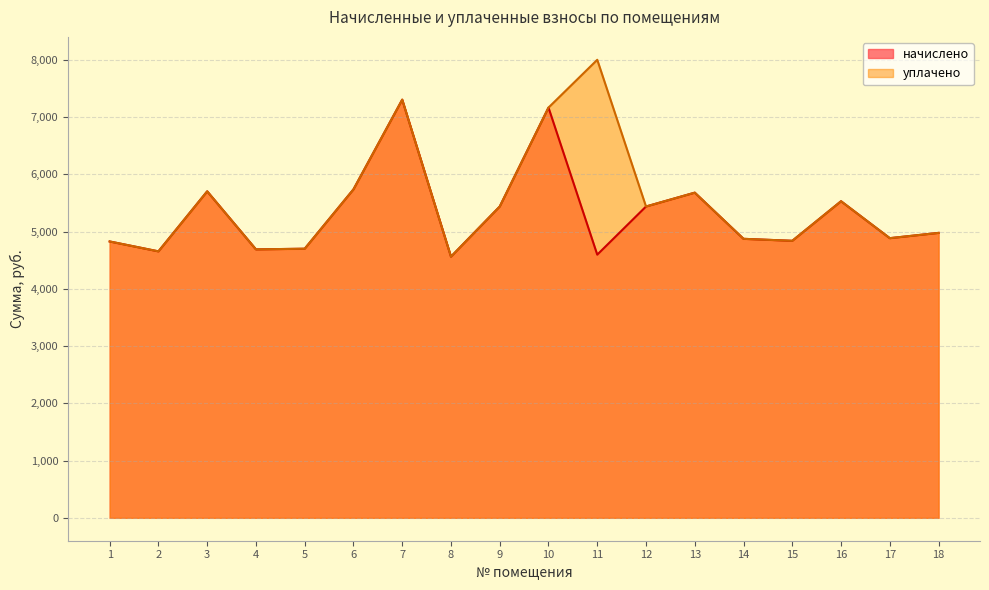

The начислено series shows 2005.8 at 2. True or false?

False